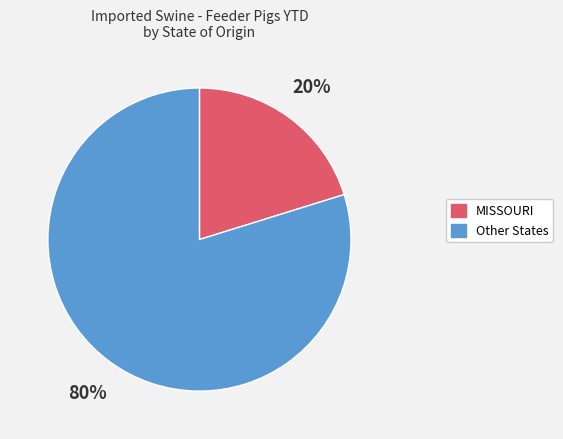

Which slice is the largest?

Other States